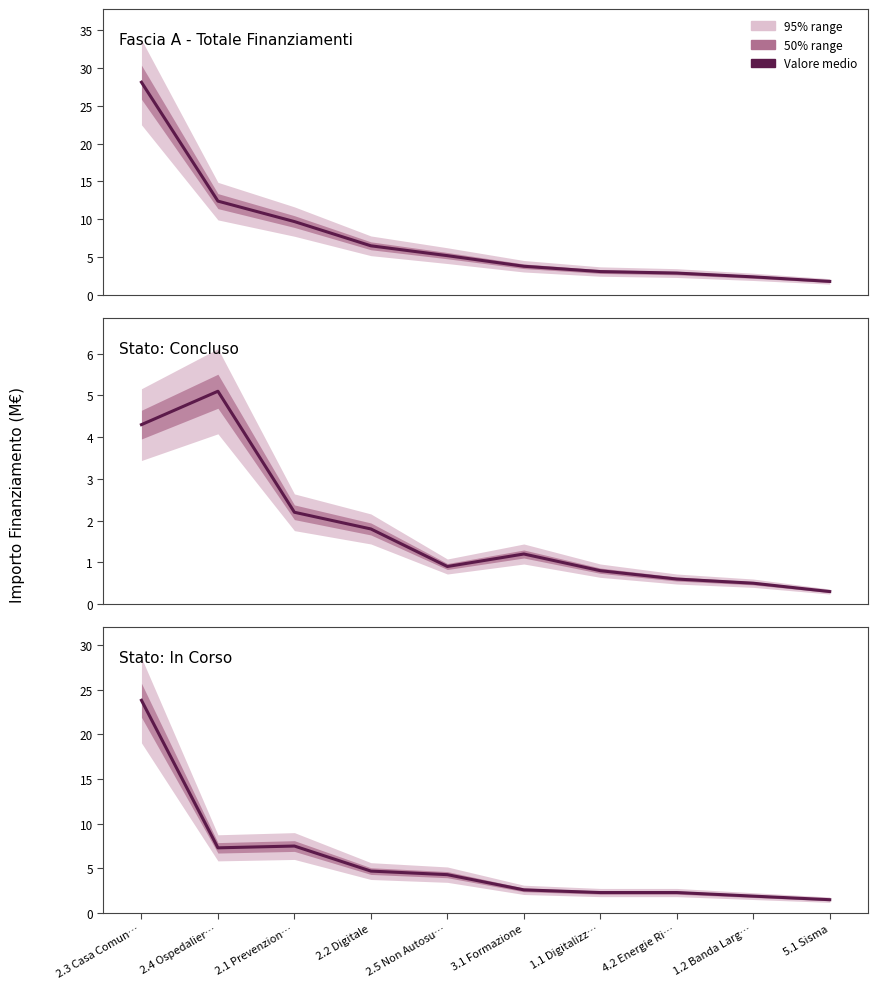

What is the spread (max minus min) of values at 2.2 Digitale?

4.7